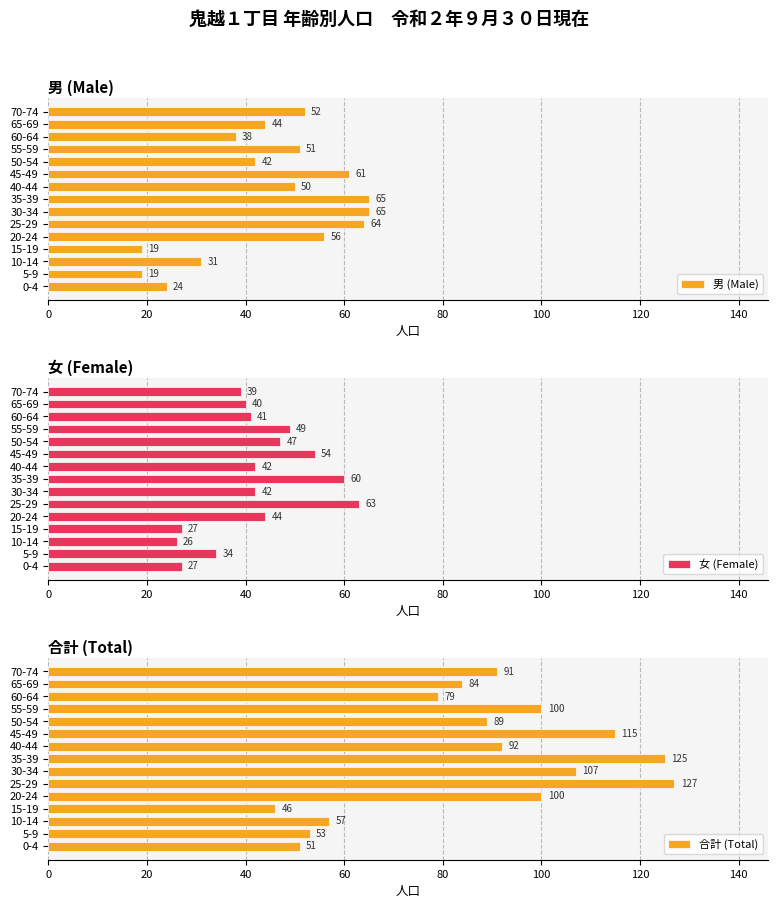

What is the maximum value for 女 (Female)?

63